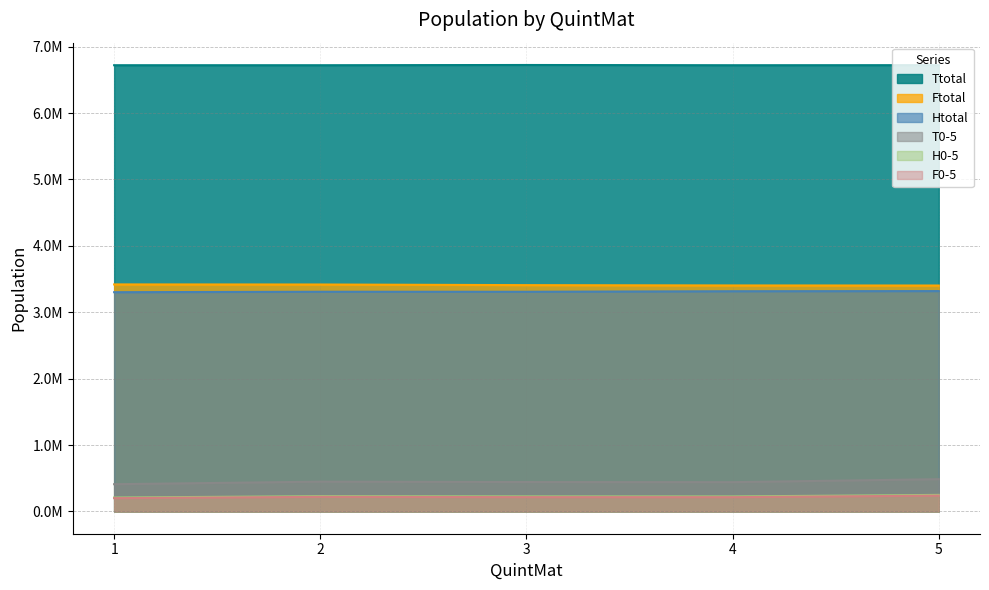

At which category is the sum across all series the highest?

5